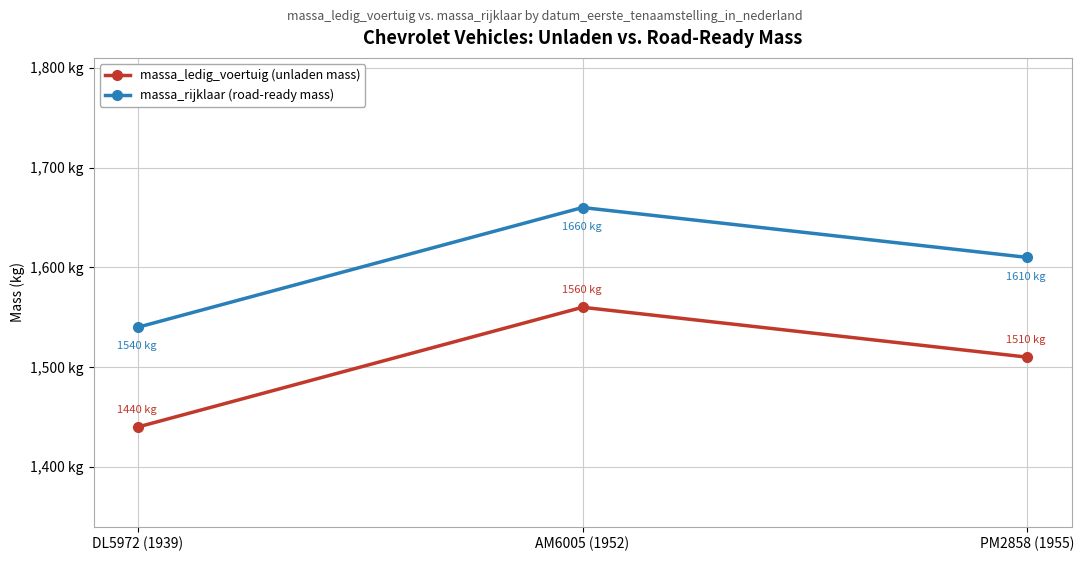

Which series has the largest range (max minus min)?

massa_ledig_voertuig (unladen mass)